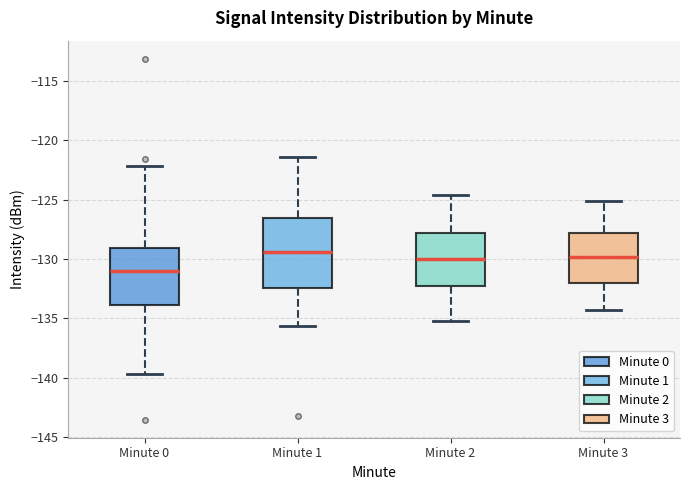

Comparing the boxes themselves (not the whiskers), which one is the tallest?

Minute 1